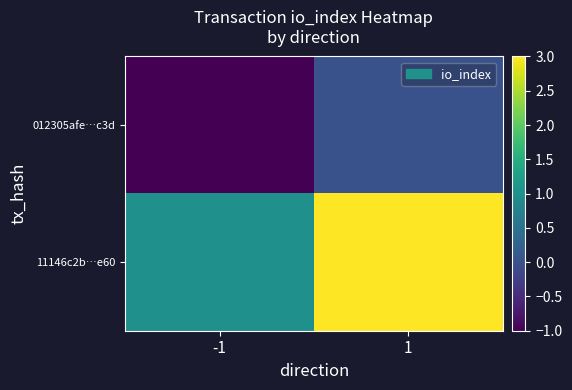

Which series has the largest range (max minus min)?

11146c2b…e60